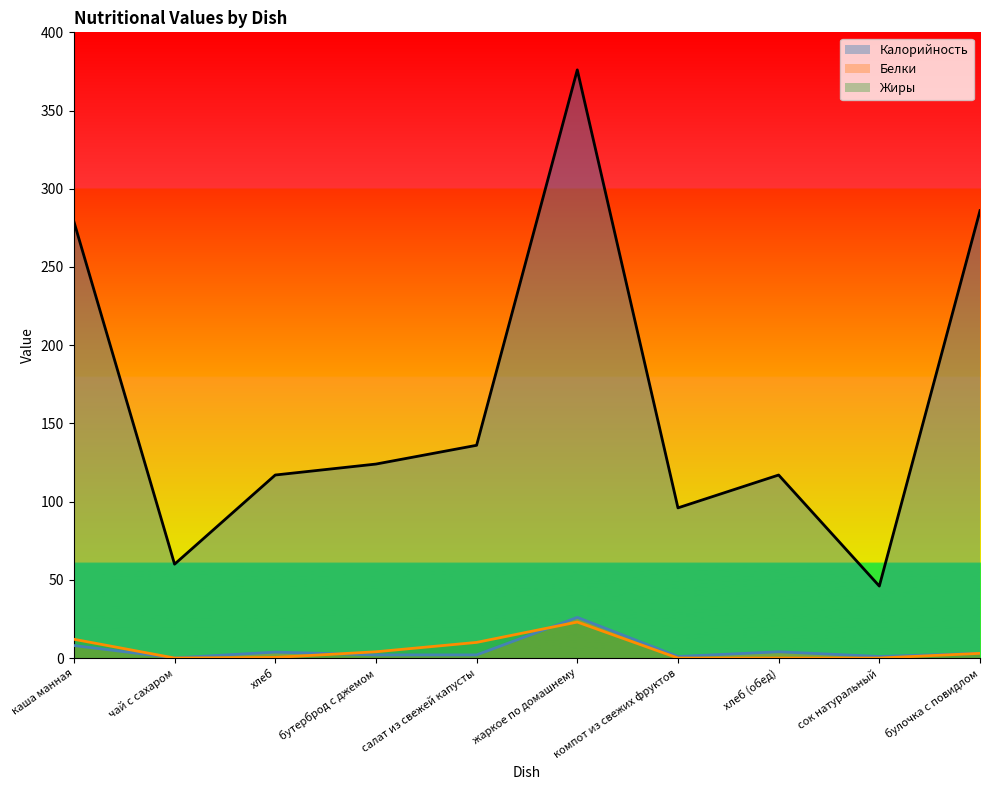

What is the spread (max minus min) of values at жаркое по домашнему?

353.0